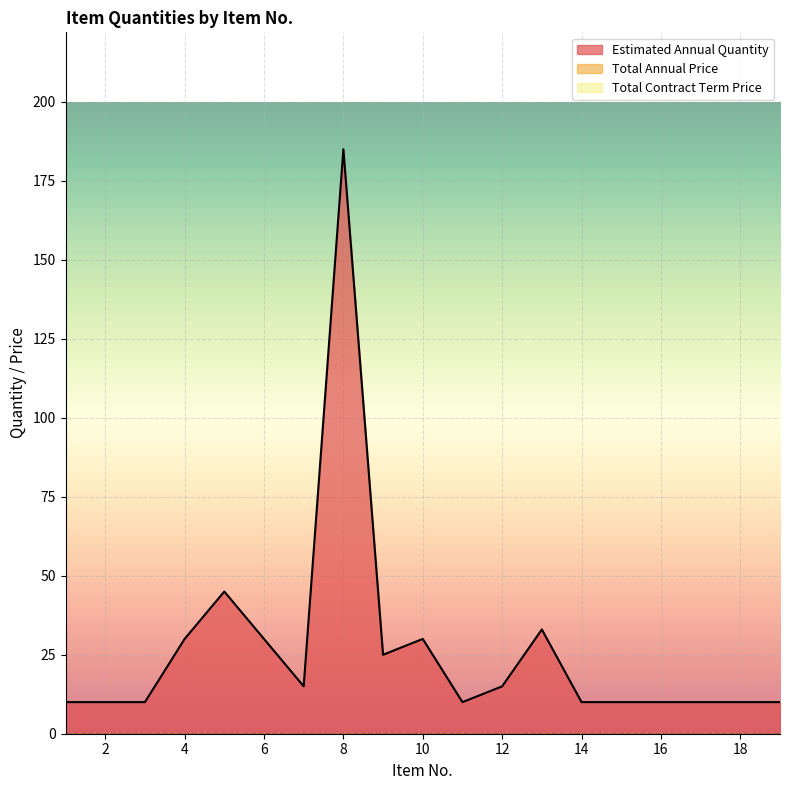

Reading left to right, extract all data points from this chart.

Estimated Annual Quantity: 1=10	2=10	3=10	4=30	5=45	6=30	7=15	8=185	9=25	10=30	11=10	12=15	13=33	14=10	15=10	16=10	17=10	18=10	19=10
Total Annual Price: 1=0	2=0	3=0	4=0	5=0	6=0	7=0	8=0	9=0	10=0	11=0	12=0	13=0	14=0	15=0	16=0	17=0	18=0	19=0
Total Contract Term Price: 1=0	2=0	3=0	4=0	5=0	6=0	7=0	8=0	9=0	10=0	11=0	12=0	13=0	14=0	15=0	16=0	17=0	18=0	19=0